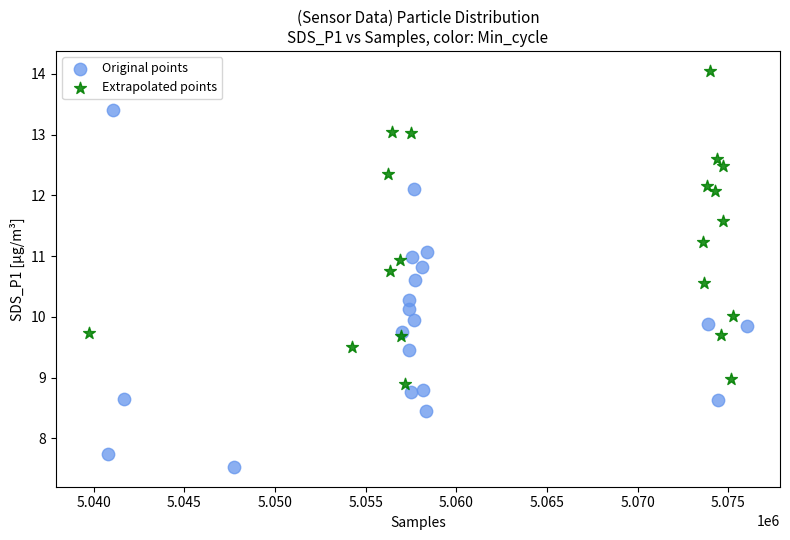

Which series reaches the maximum Y coordinate?

Extrapolated points